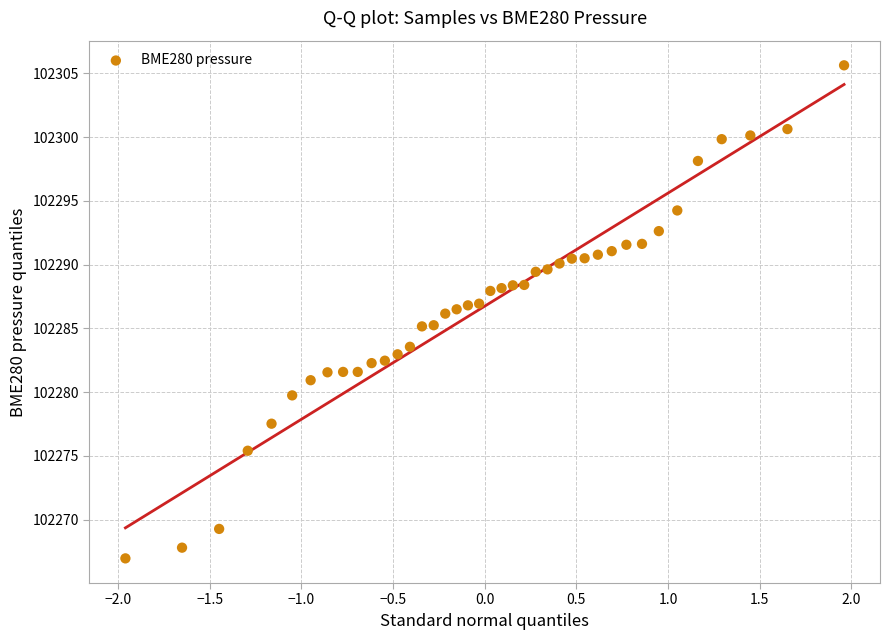

What is the range of Y values (max minus min)?

38.7